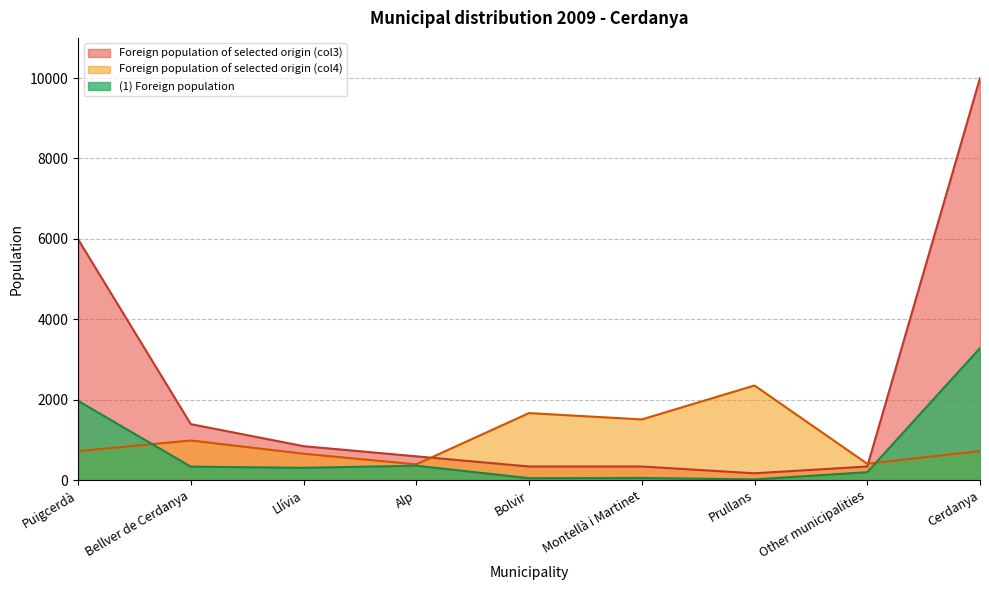

Which category has the highest value across all series?

Cerdanya